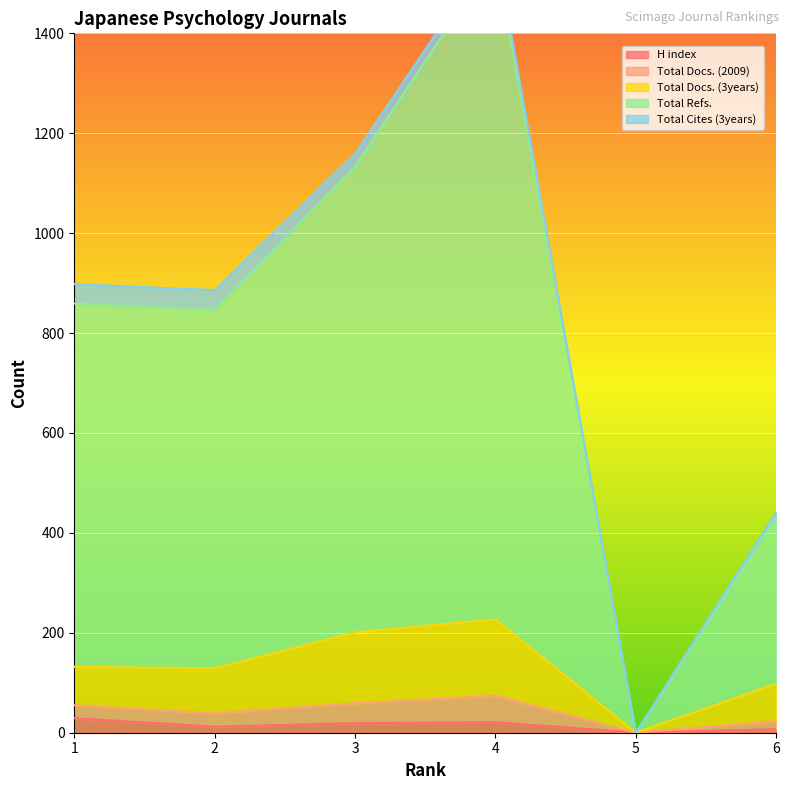

What is the highest value of the H index series?

29